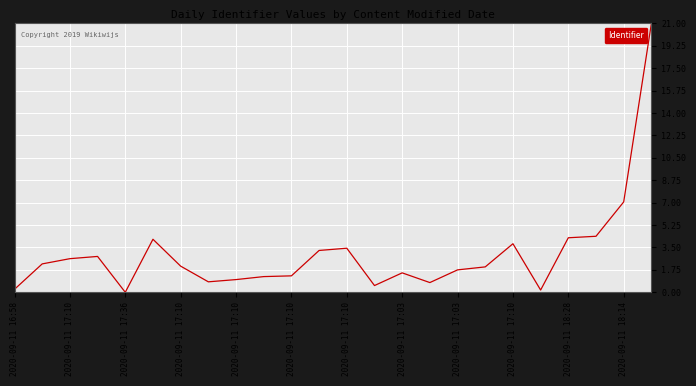

How many positive values are there?

23